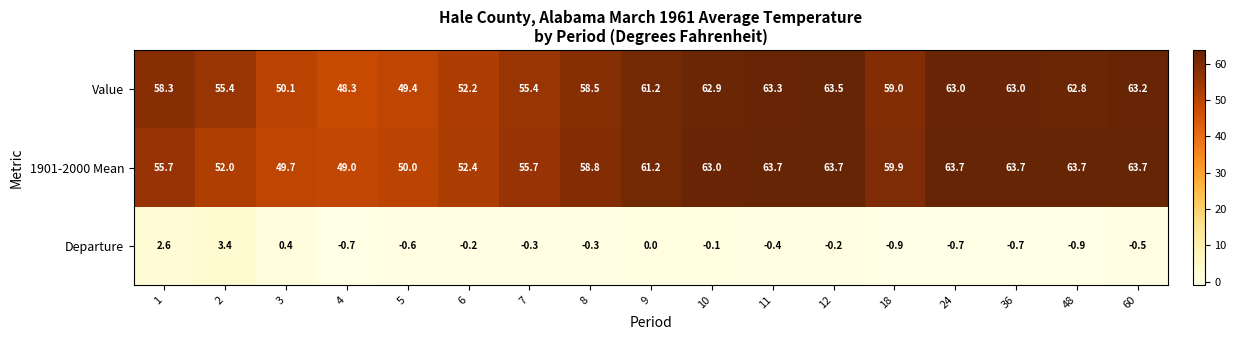

Rank the series at 48 from lowest to highest value.

Departure, Value, 1901-2000 Mean